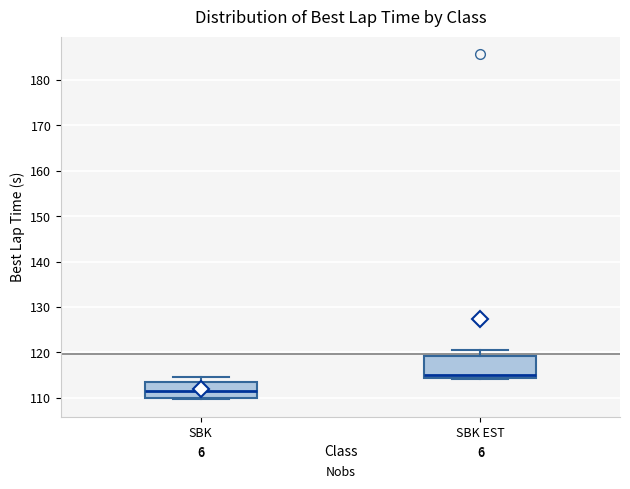

Where is the upper edge of the box for SBK EST on the y-axis? The values are not printed on the chart, so give them approximately, as read against the axis.

119